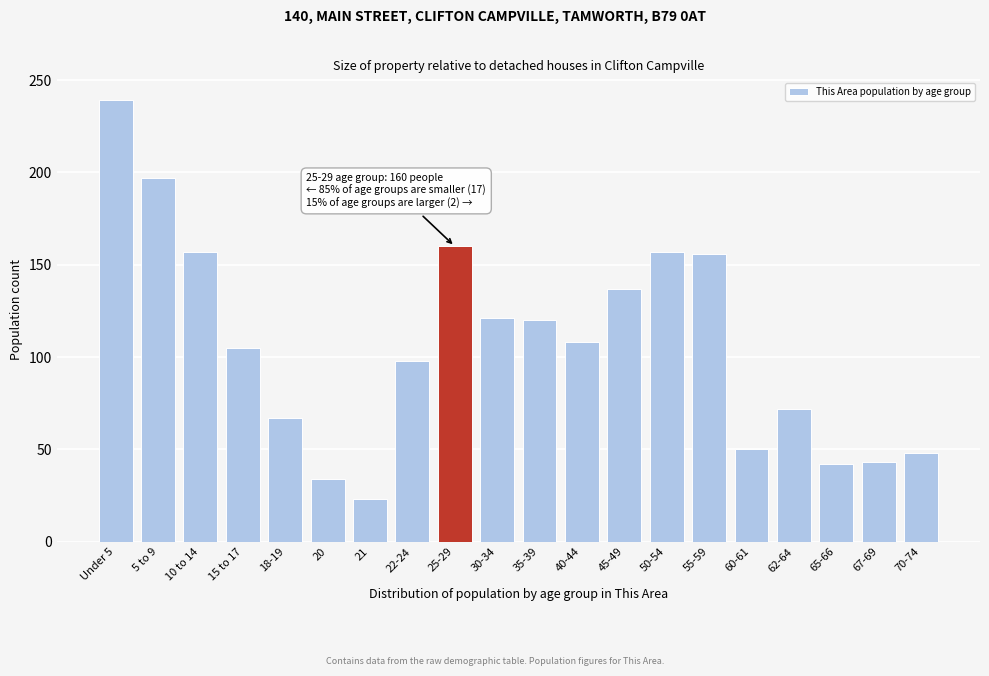

The chart shows a value of 273 at 55-59. True or false?

False